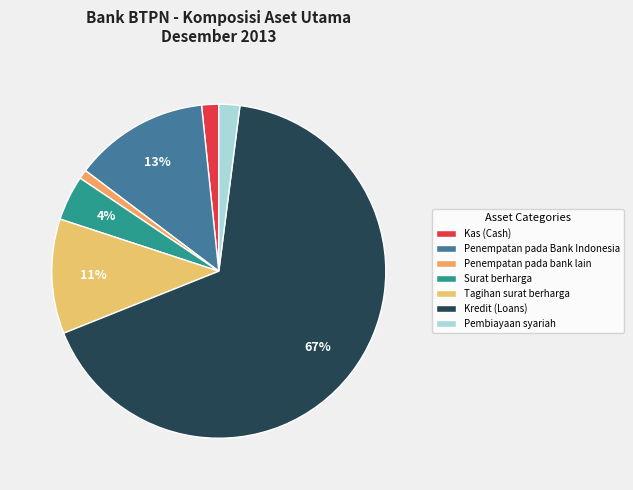

The Pembiayaan syariah slice represents 2% of the pie. True or false?

True